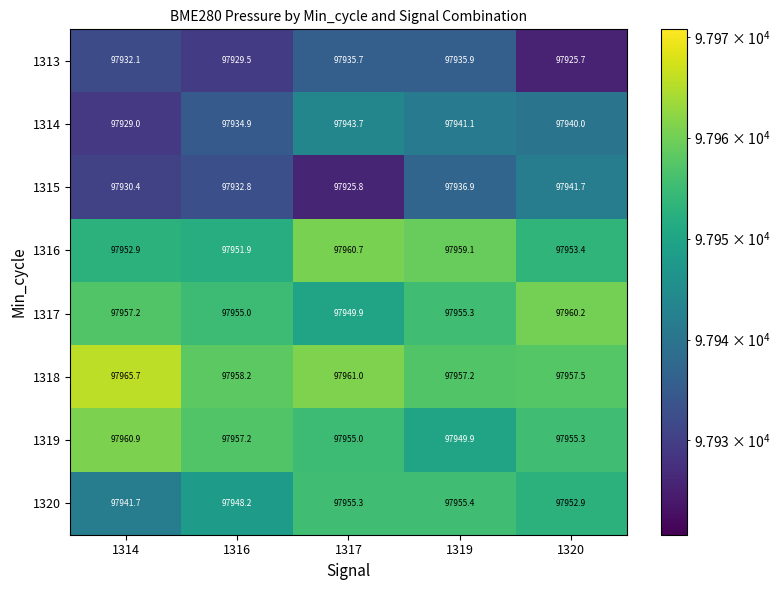

At which category is the sum across all series the highest?

1319